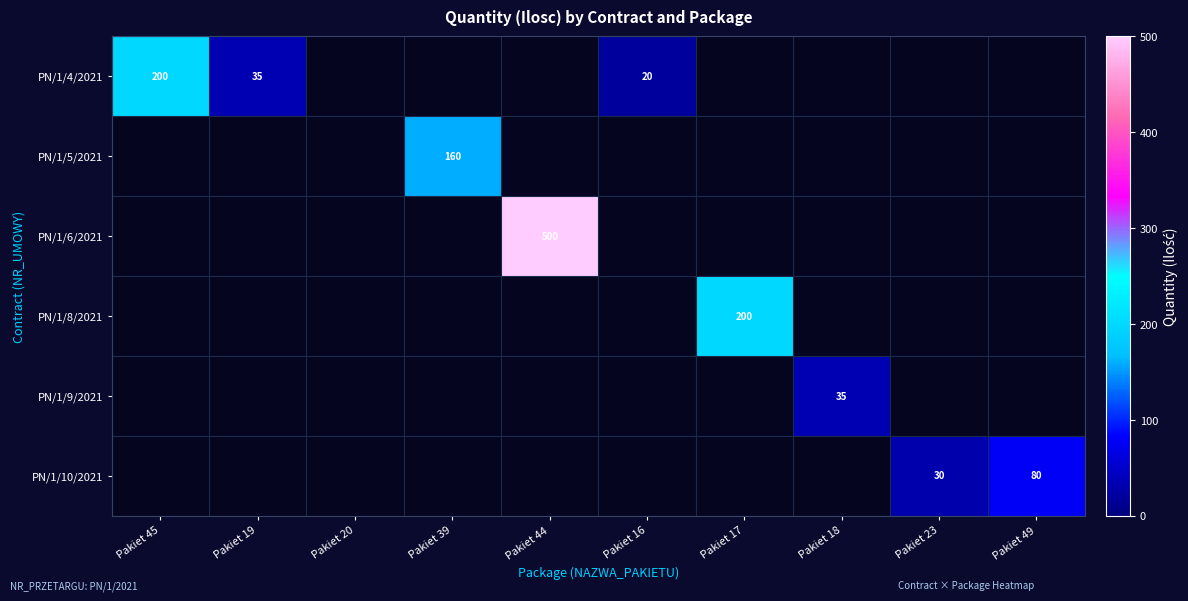

True or false: PN/1/4/2021 has a value of 34 at Pakiet 16.

False